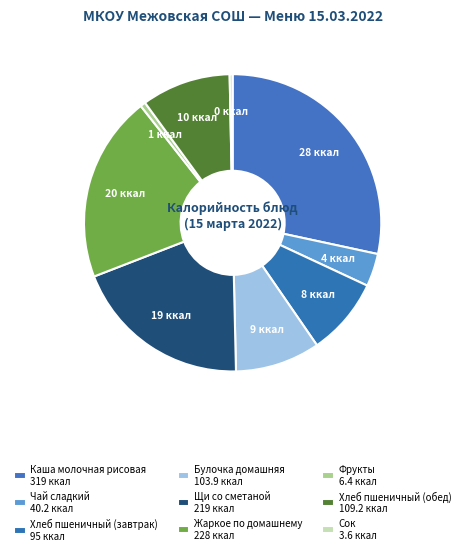

The Хлеб пшеничный (обед) slice represents 17% of the pie. True or false?

False